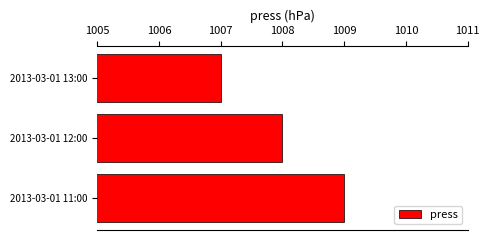

True or false: the data shows 1009 at 2013-03-01 11:00.

True